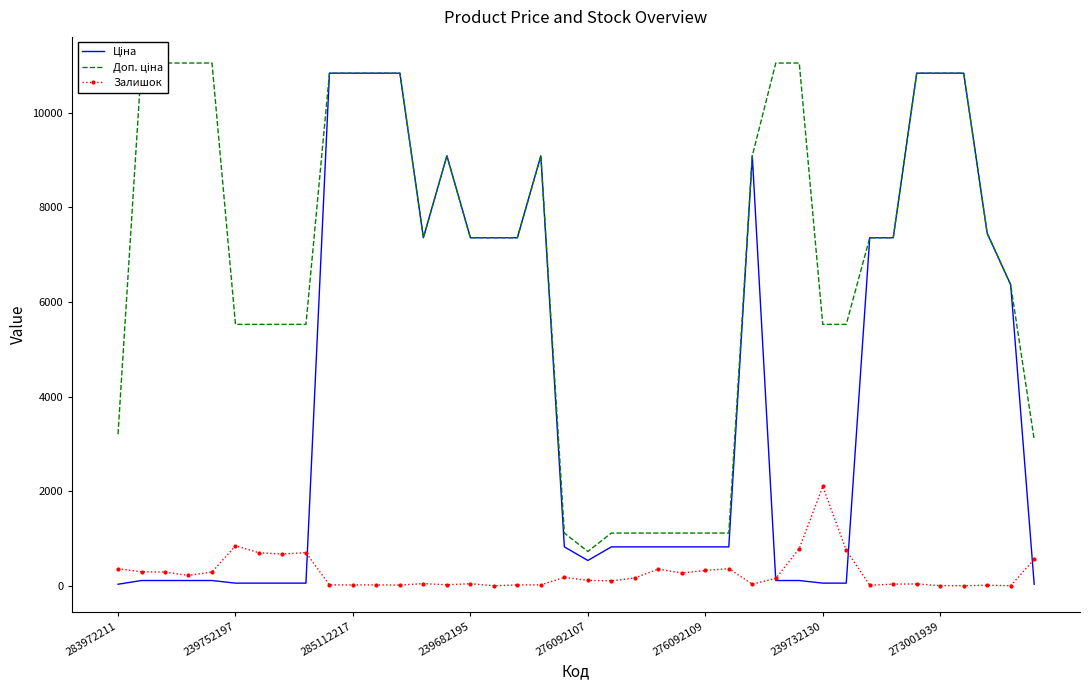

Reading left to right, transcribe all the data shown in this chart.

Ціна: 32.0	110.5	110.5	110.5	110.5	55.3	55.3	55.3	55.3	10840.1	10840.1	10840.1	10840.1	7360.2	9092.0	7360.2	7360.2	7360.2	9092.0	822.0	534.3	822.0	822.0	822.0	822.0	822.0	822.0	9092.0	110.5	110.5	55.3	55.3	7360.2	7360.2	10840.1	10840.1	10840.1	7453.8	6364.4	30.9
Доп. ціна: 3205.0	11055.0	11055.0	11055.0	11055.0	5528.0	5528.0	5528.0	5528.0	10840.1	10840.1	10840.1	10840.1	7360.2	9092.0	7360.2	7360.2	7360.2	9092.0	1114.0	724.0	1114.0	1114.0	1114.0	1114.0	1114.0	1114.0	9092.0	11055.0	11055.0	5528.0	5528.0	7360.2	7360.2	10840.1	10840.1	10840.1	7453.8	6364.4	3095.0
Залишок: 360.0	295.0	290.0	218.0	290.0	845.0	698.0	670.0	702.0	17.0	17.0	17.0	15.0	45.0	20.0	43.0	0.0	17.0	18.0	177.0	114.0	102.0	166.0	352.0	269.0	323.0	362.0	34.0	156.0	786.0	2100.0	751.0	10.0	34.0	38.0	3.0	0.0	11.0	0.0	559.0